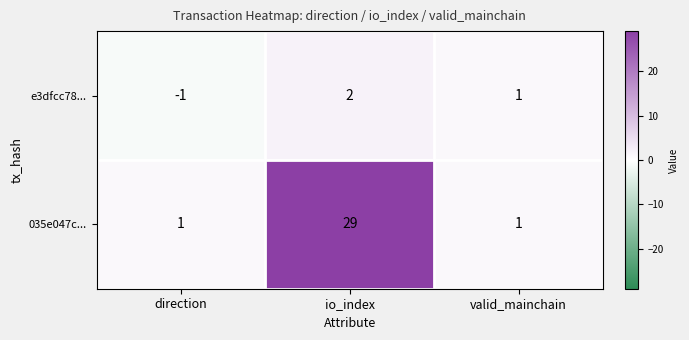

What is the difference between the maximum and minimum values in the e3dfcc78... series?

3